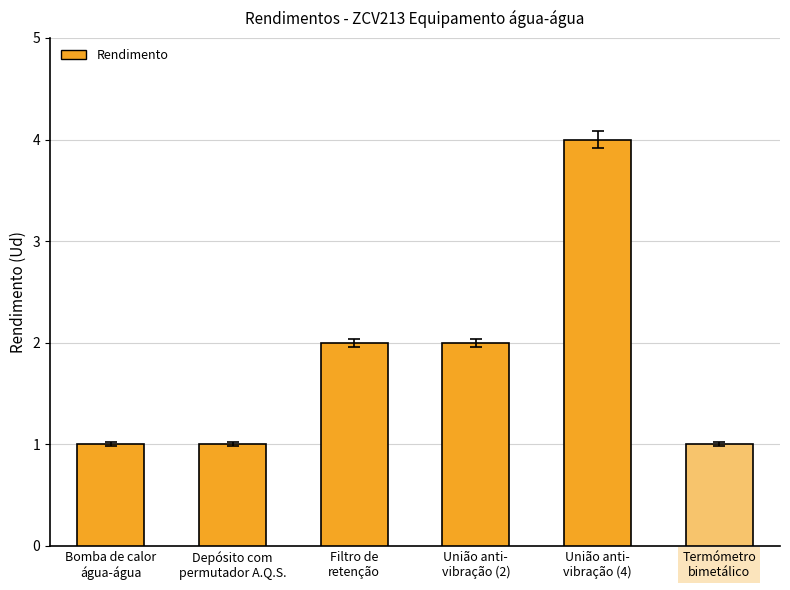

How many bars are there in total?

6